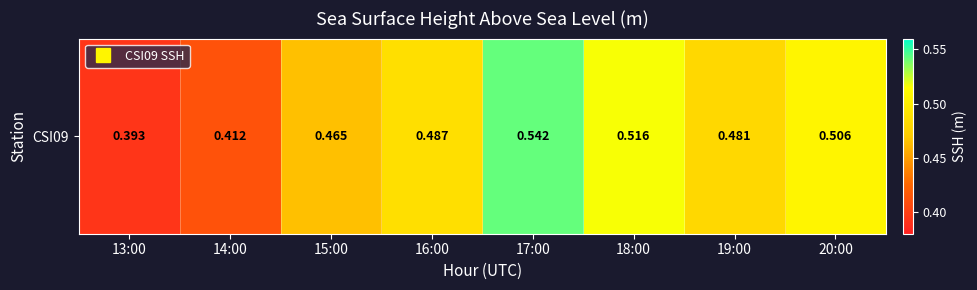

What is the difference between the maximum and minimum values?

0.1